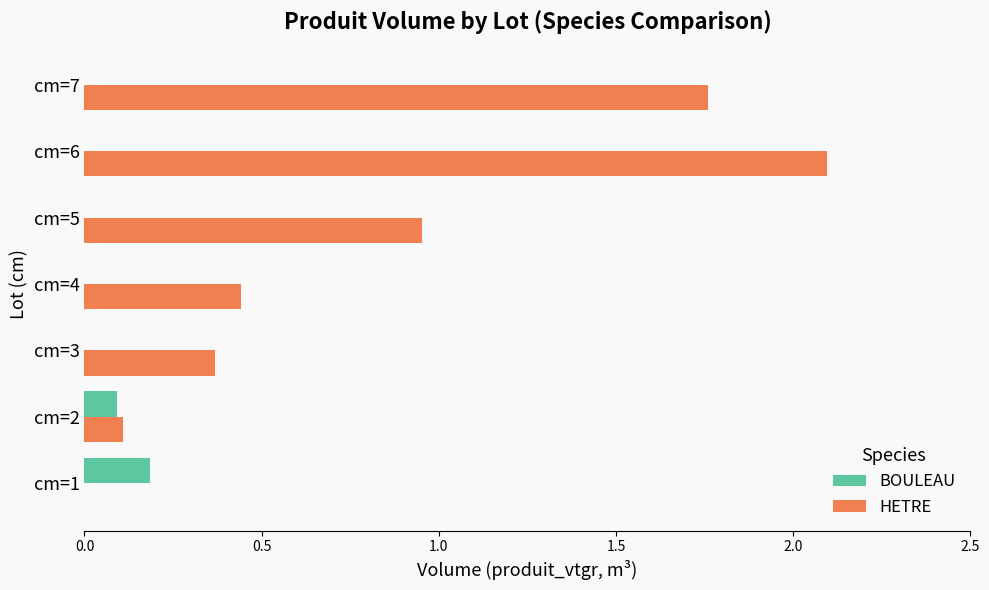

True or false: BOULEAU has a value of -0.1 at cm=4.

False